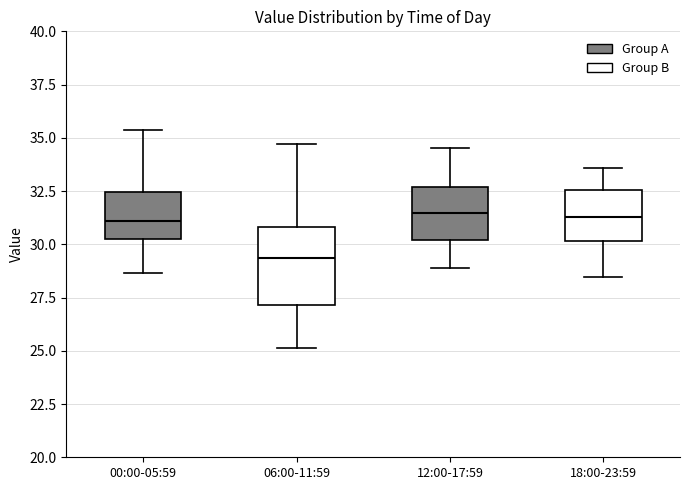

Reading left to right, read every box against the y-axis: the position of its median line, the range the box covers, and the ends of its whiskers. The values are not printed on the chart, so give them approximately, as read against the axis.

00:00-05:59: median 31.0, box 30.0 to 32.5, whiskers 28.5 to 35.5
06:00-11:59: median 29.5, box 27.0 to 31.0, whiskers 25.0 to 34.5
12:00-17:59: median 31.5, box 30.0 to 32.5, whiskers 29.0 to 34.5
18:00-23:59: median 31.5, box 30.0 to 32.5, whiskers 28.5 to 33.5